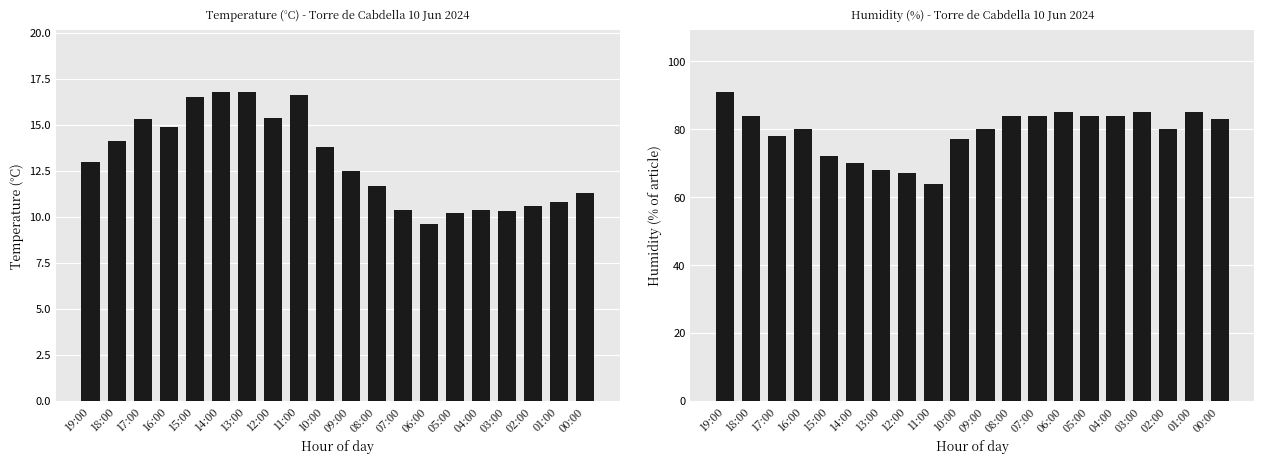

How many groups of bars are there?

20